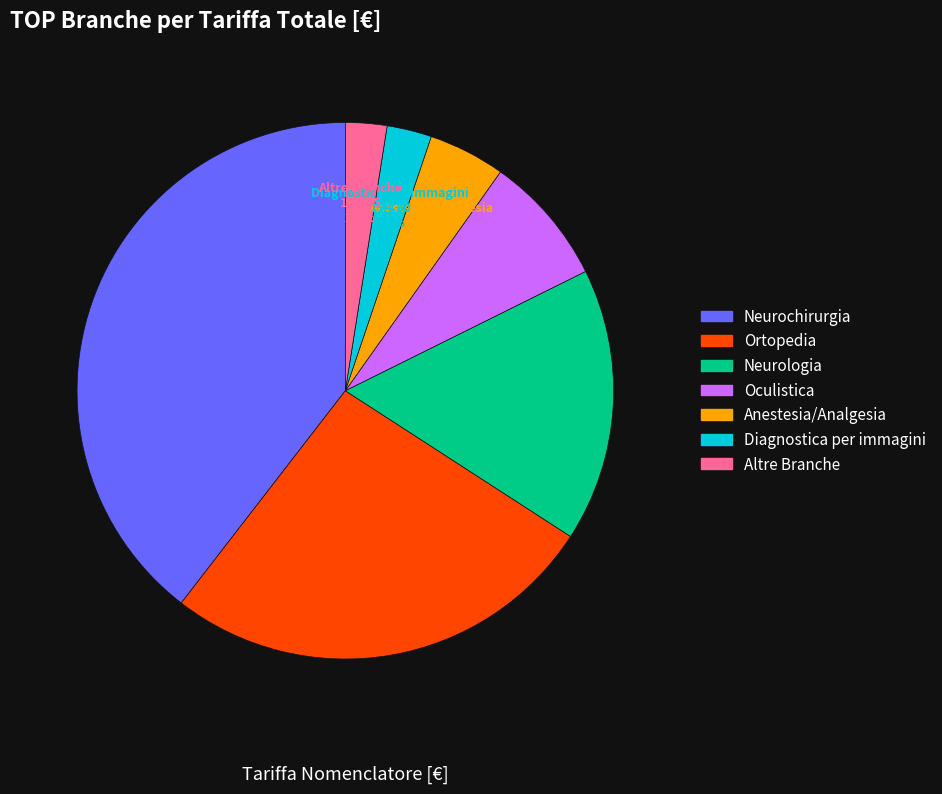

Does any single category account for the majority?

No